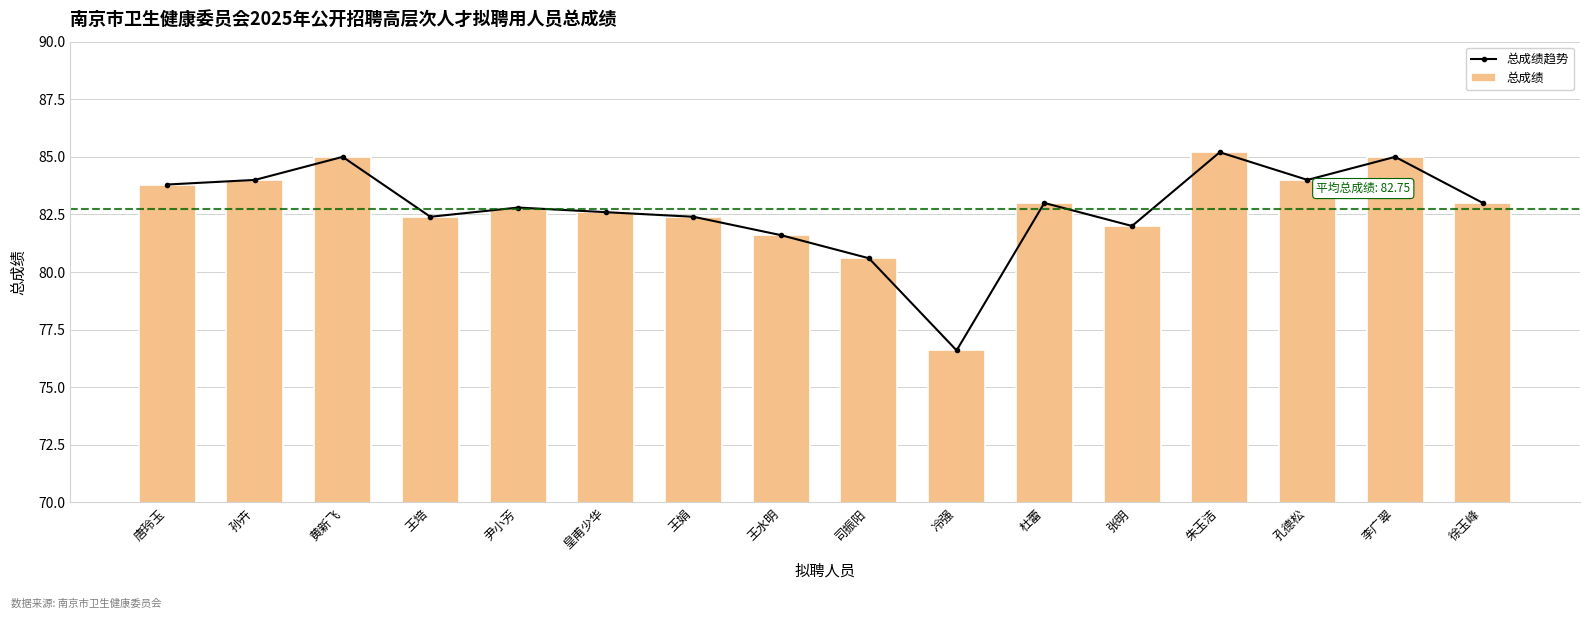

What is the label of the 8th bar from the left?

王水明